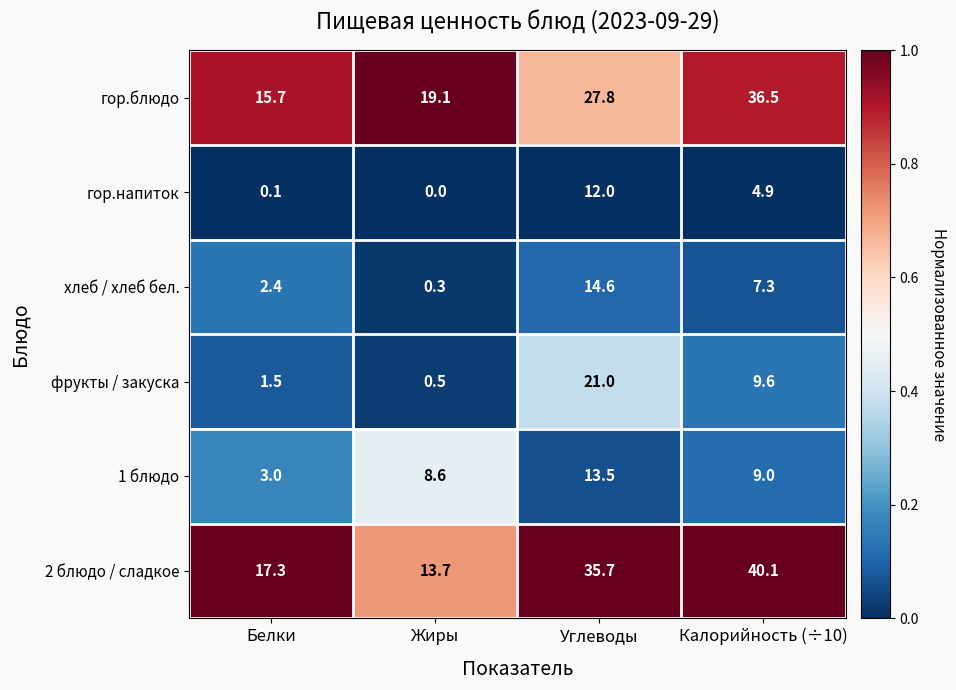

The гор.блюдо series shows 27.8 at Углеводы. True or false?

True